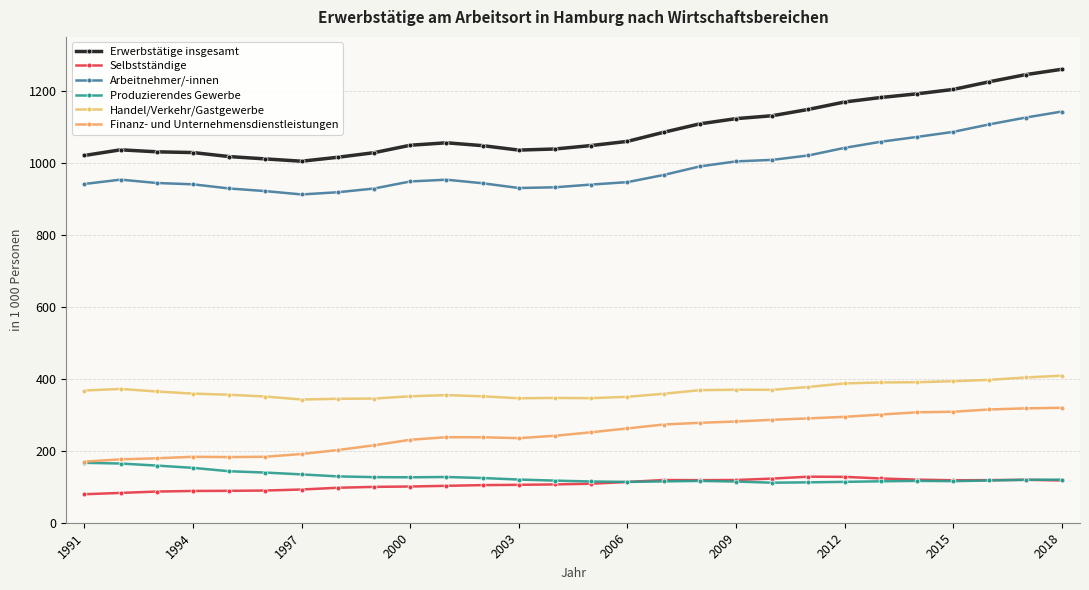

Which category has the highest value in the Produzierendes Gewerbe series?

1991